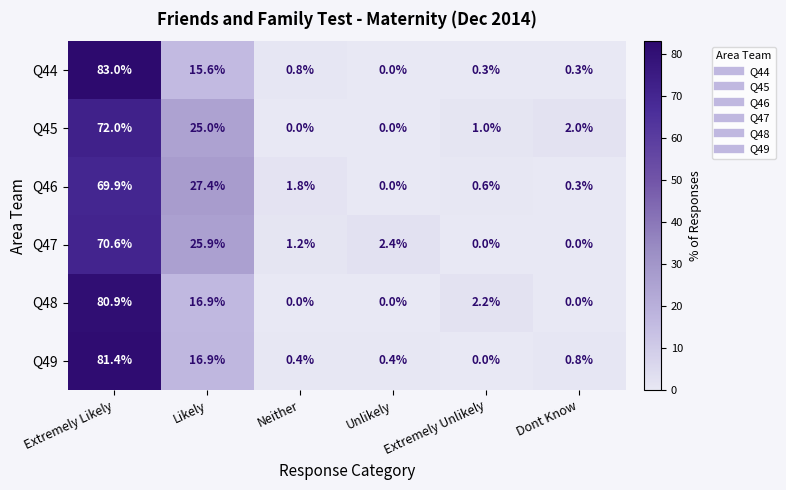

What is the total value across all series at Dont Know?

3.4